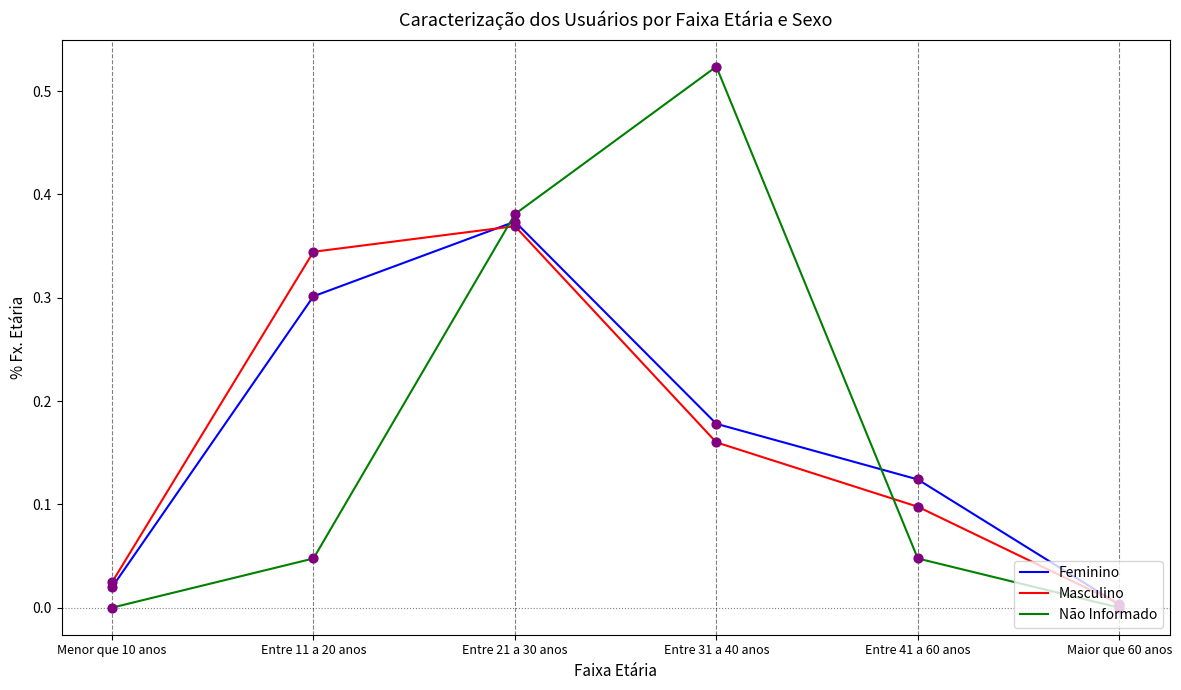

At how many categories does at least one series exceed 0?

6